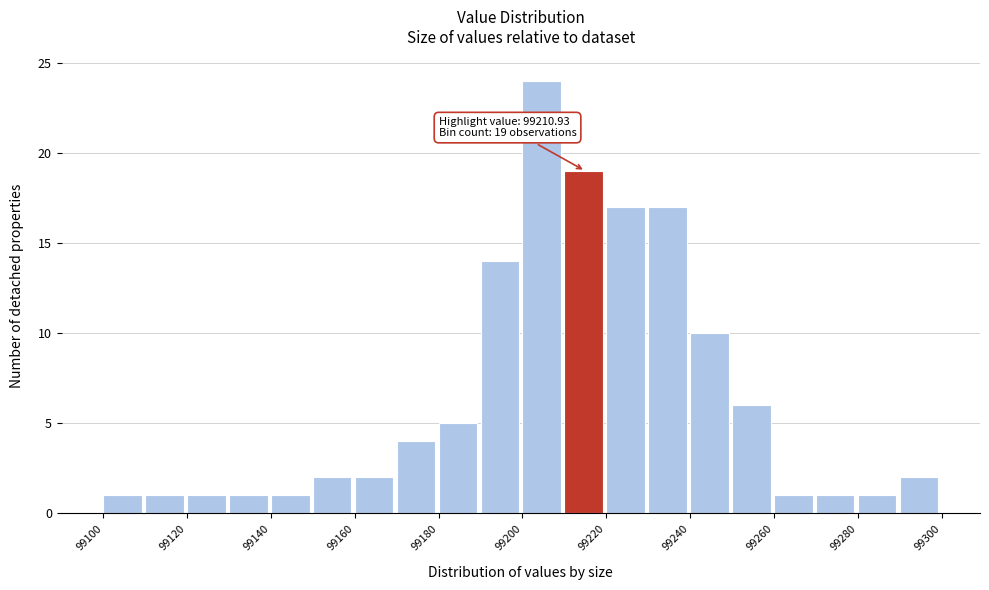

Over which range of the x-axis is the bar tallest?

99200 to 99210